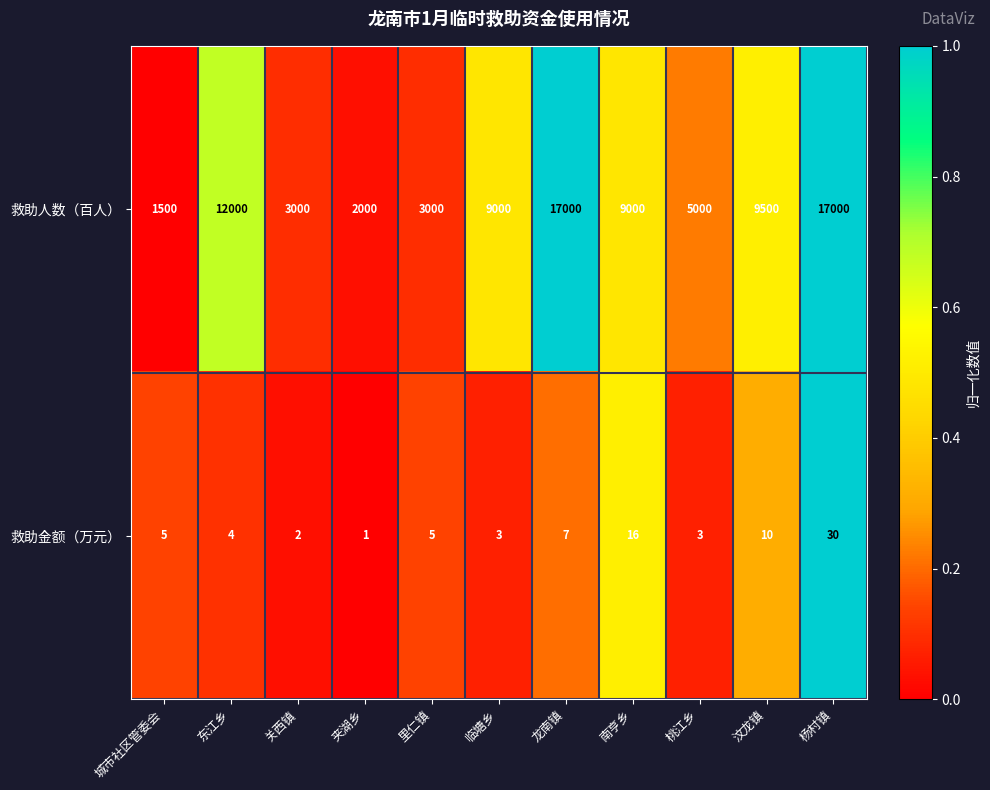

Is it true that 救助人数（百人） equals 23732 at 龙南镇?

False